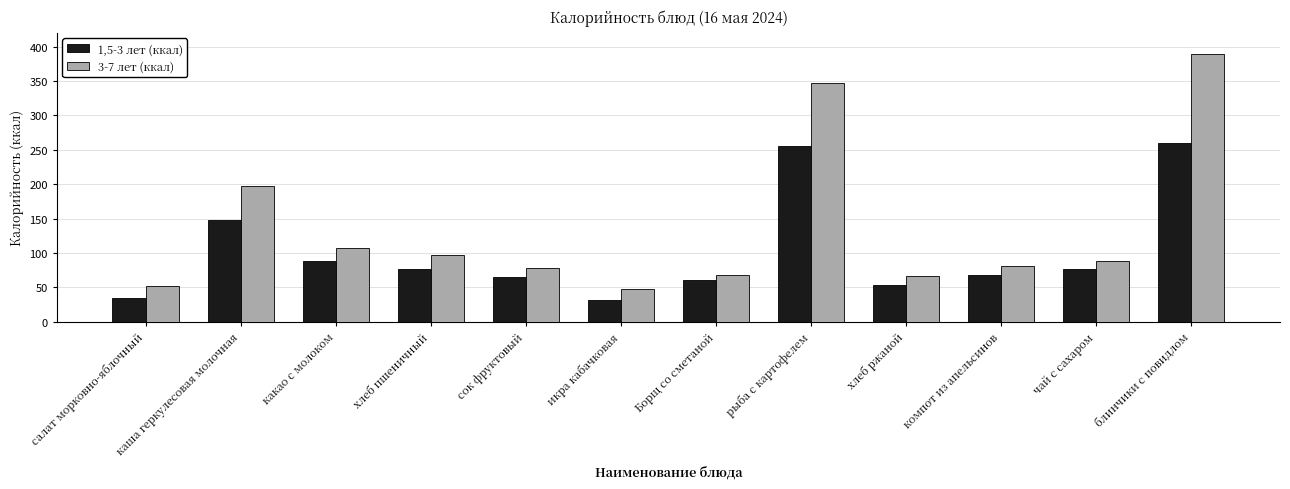

Rank the series by their average value, from highest to lowest.

3-7 лет (ккал), 1,5-3 лет (ккал)